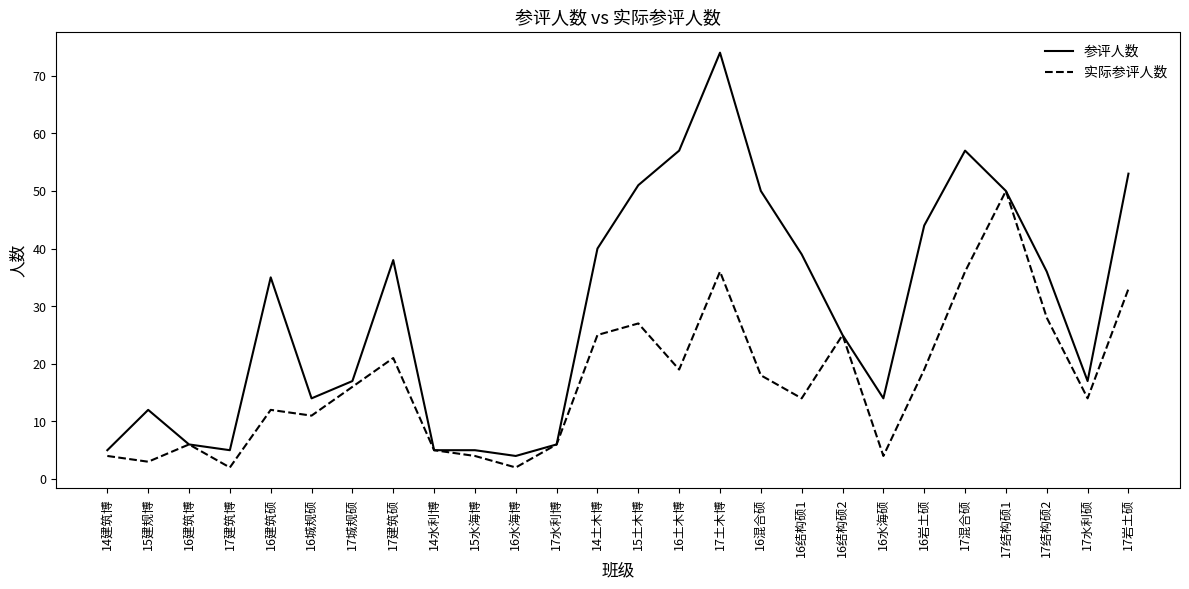

What position from the left is 16结构硕2?

19